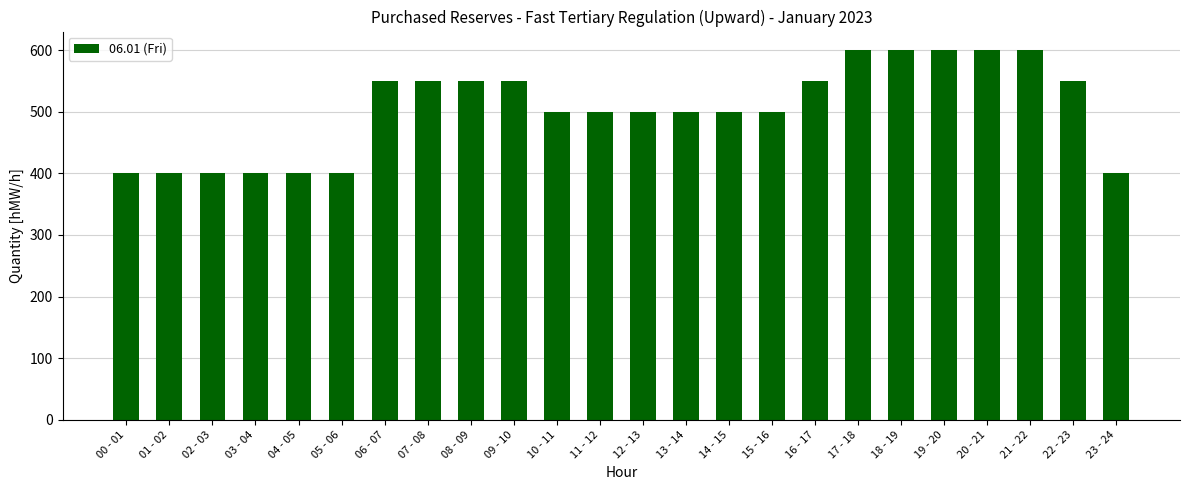

What is the label of the 6th bar from the right?

18 - 19